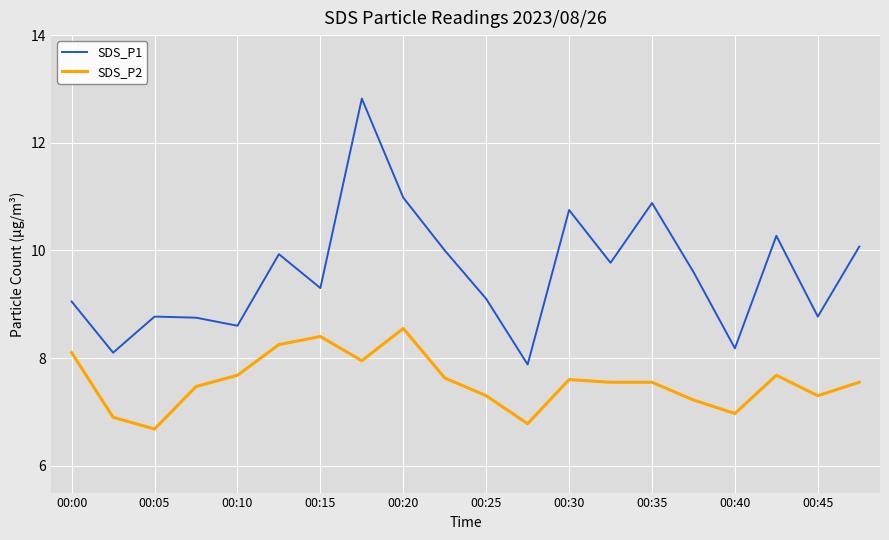

Which series has the largest total across all categories?

SDS_P1